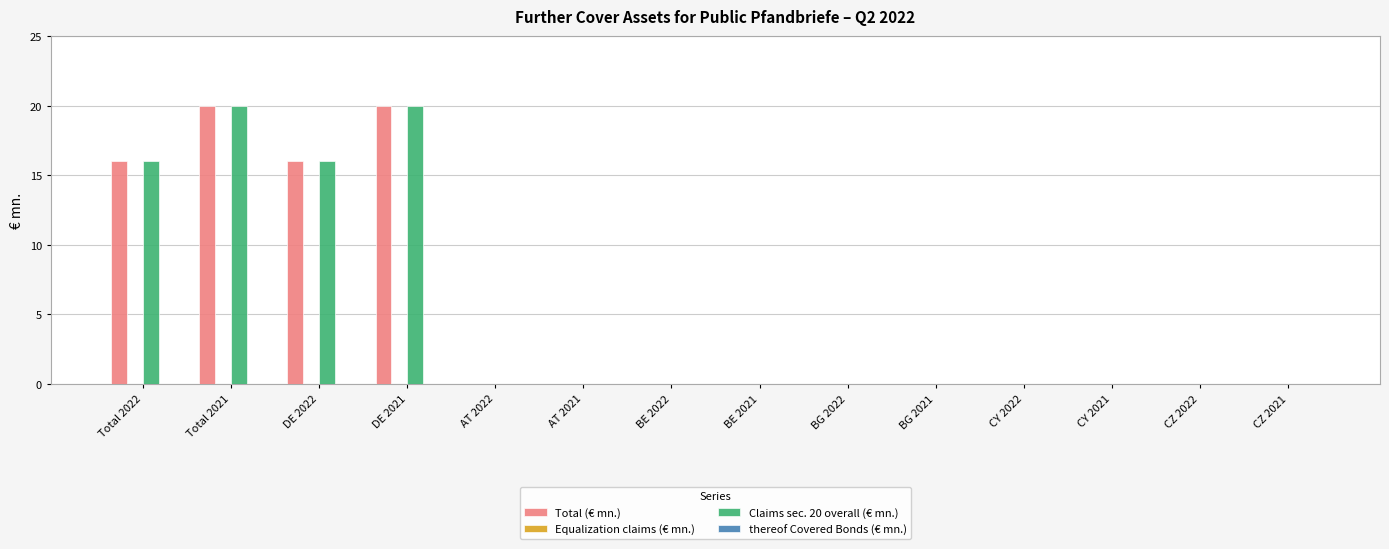

What is the maximum value shown in the chart?

20